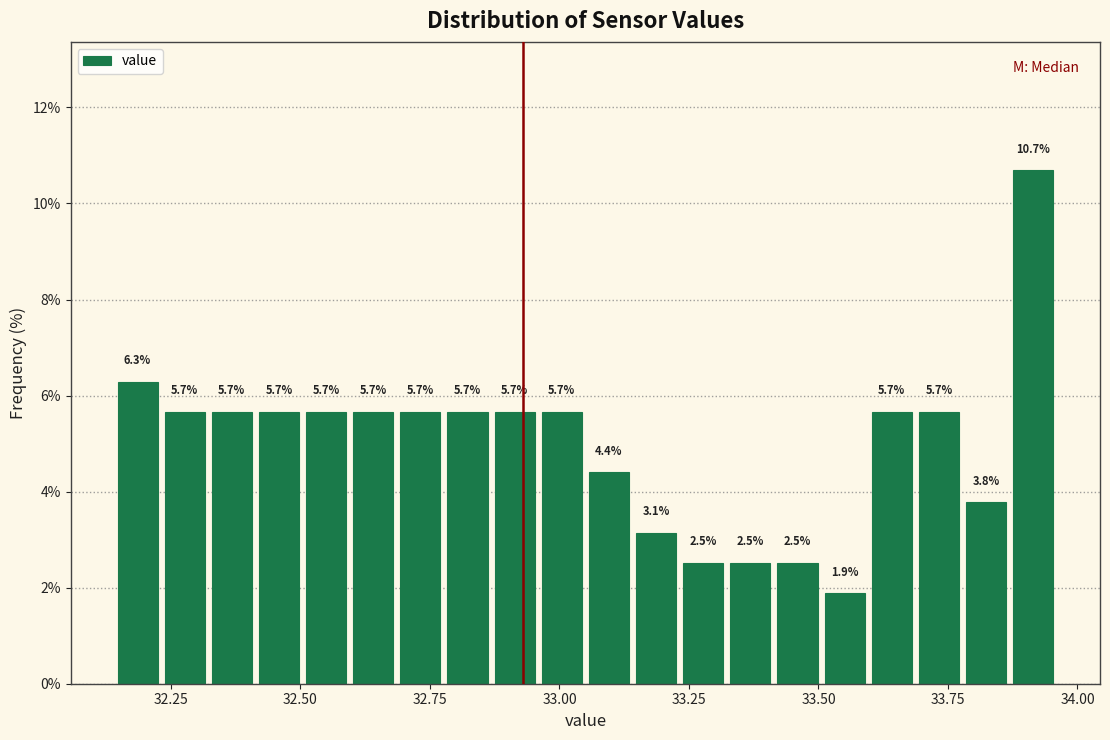

Around what value on the x-axis is the tallest bar? Give the approximate position of its centre, as read against the axis.

33.90